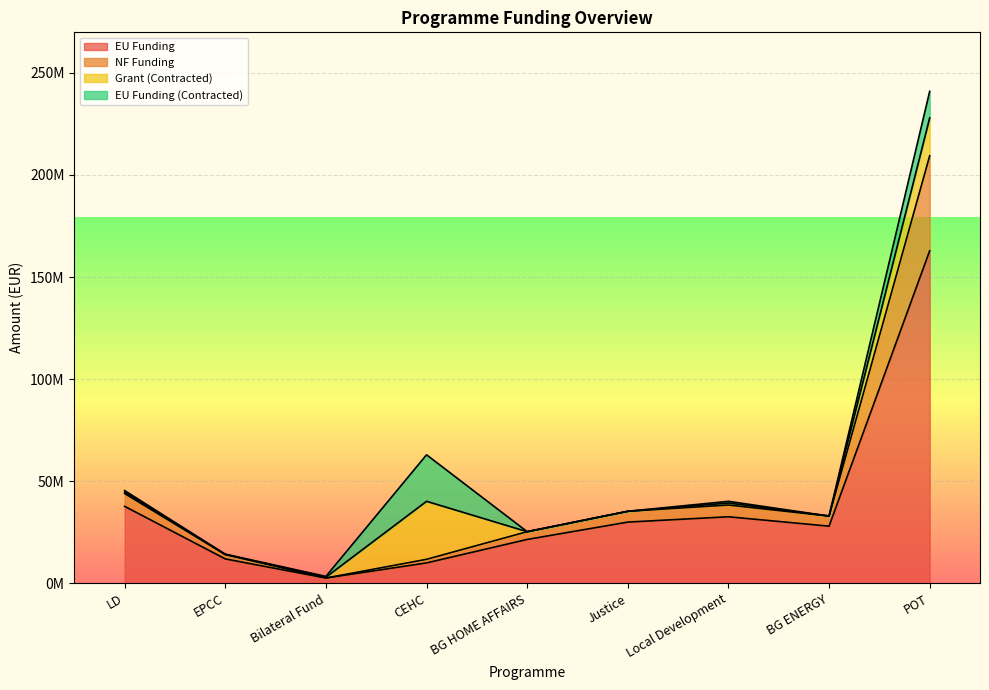

True or false: EU Funding has a value of 162855769.7 at POT.

True